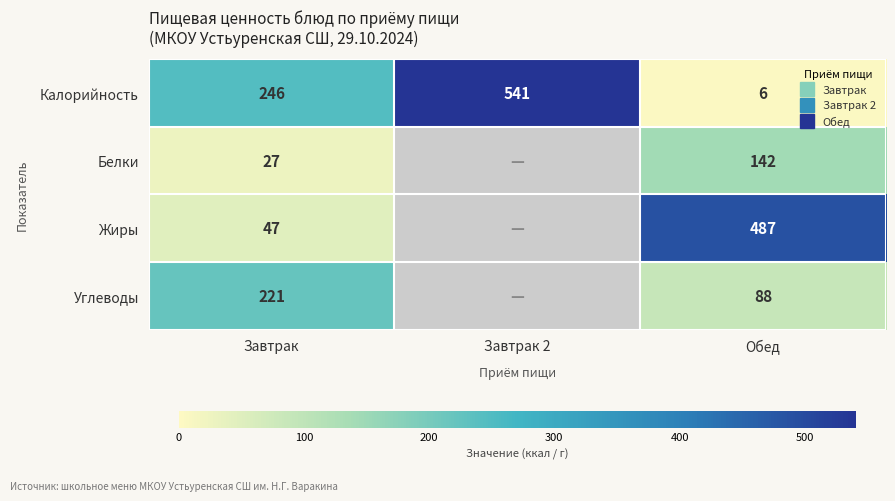

At how many categories does at least one series exceed 299?

2